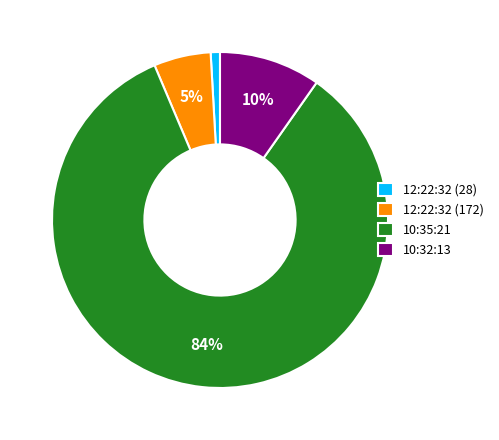

To the nearest percent, what portion does 10:32:13 represent?

10%